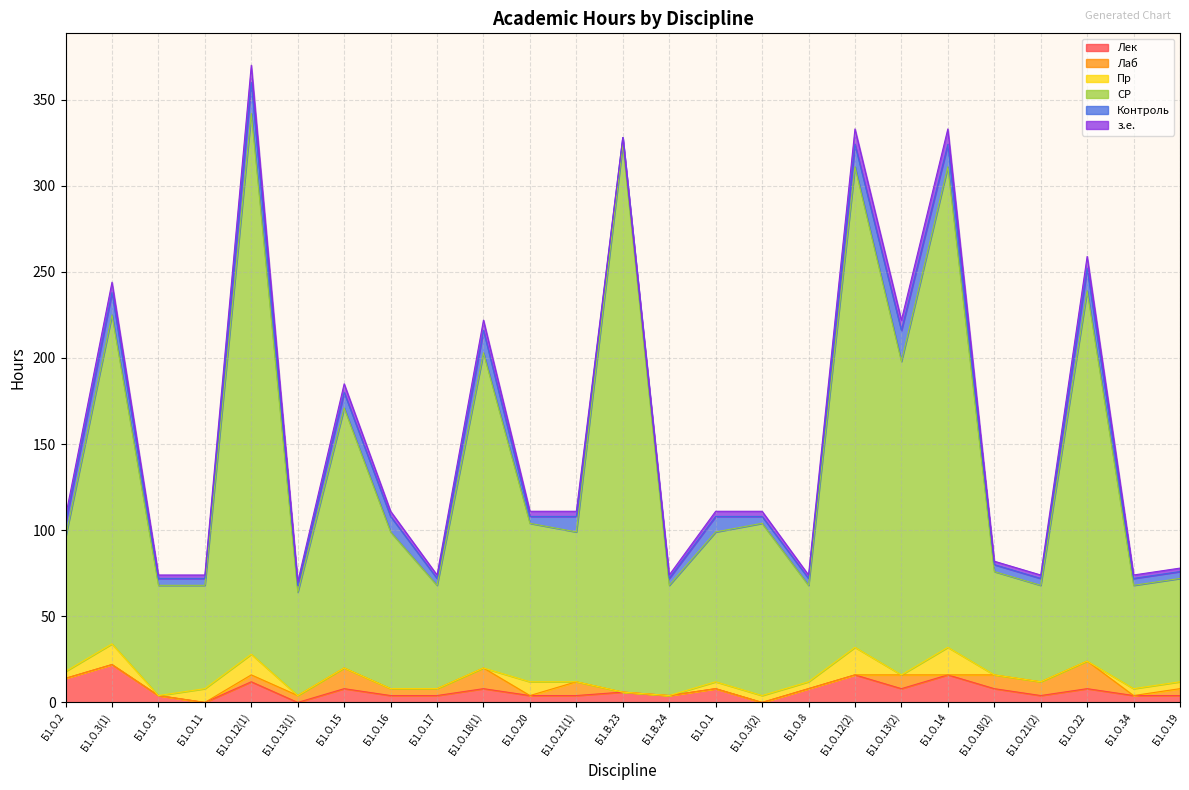

How many Контроль values are between 4 and 13?

23